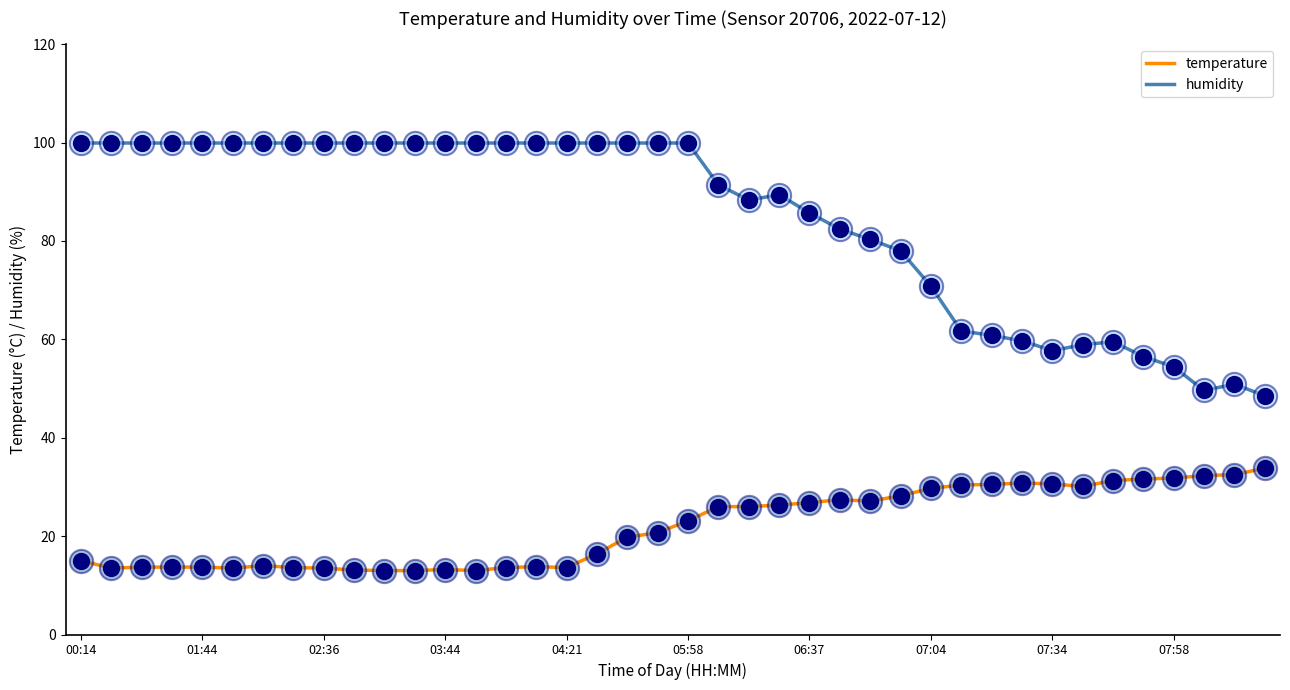

Which series has the largest total across all categories?

humidity